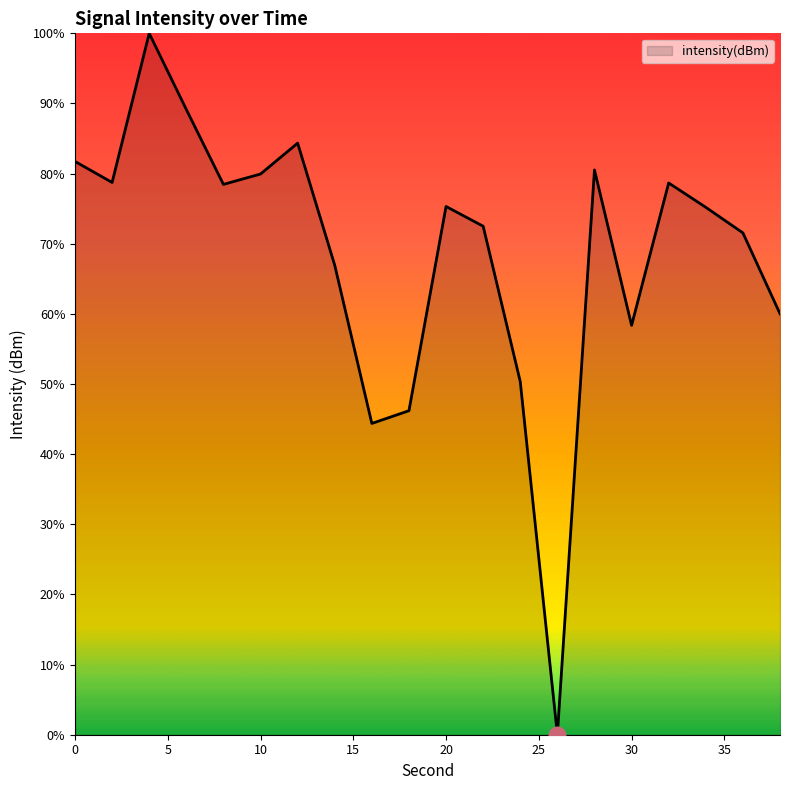

How many values are above zero?

19